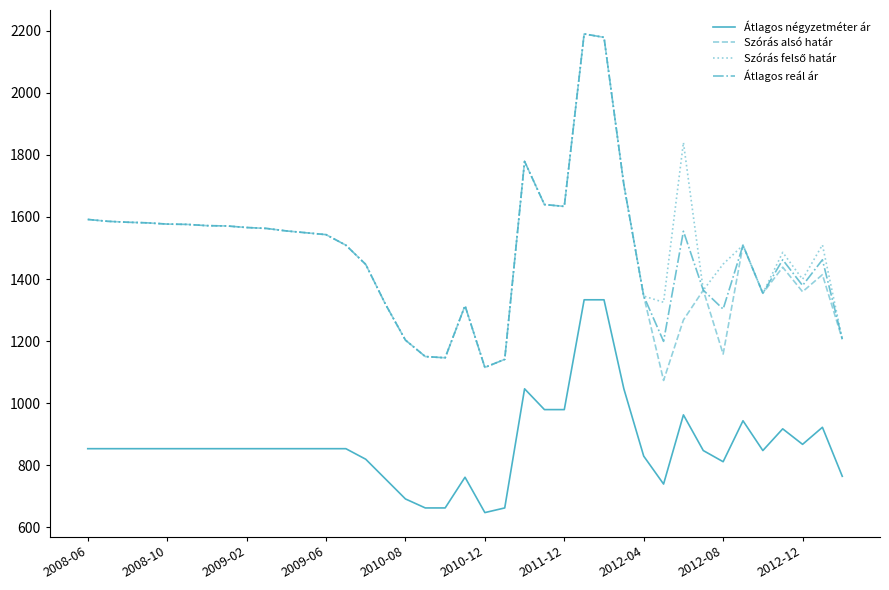

What is the minimum value shown in the chart?

647